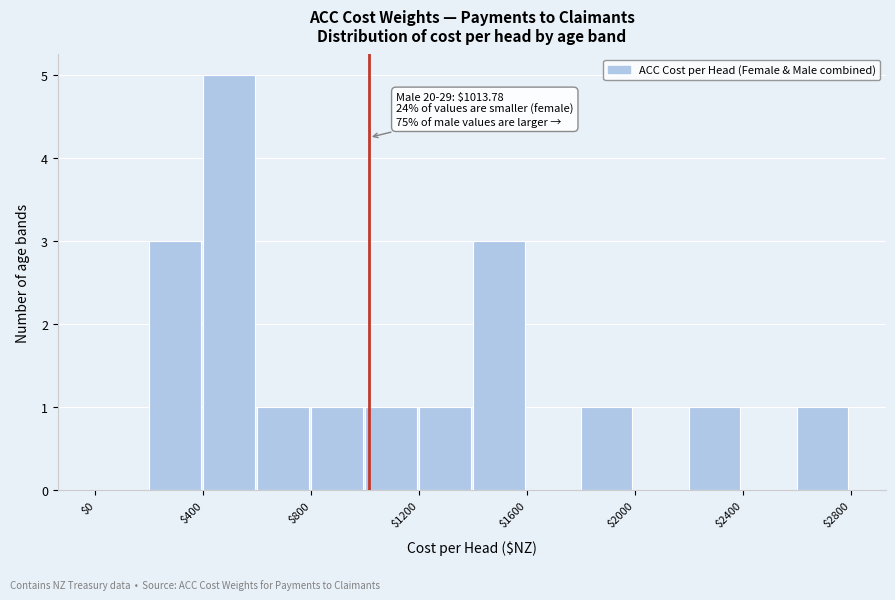

Which range on the x-axis has the tallest bar?

400 to 600